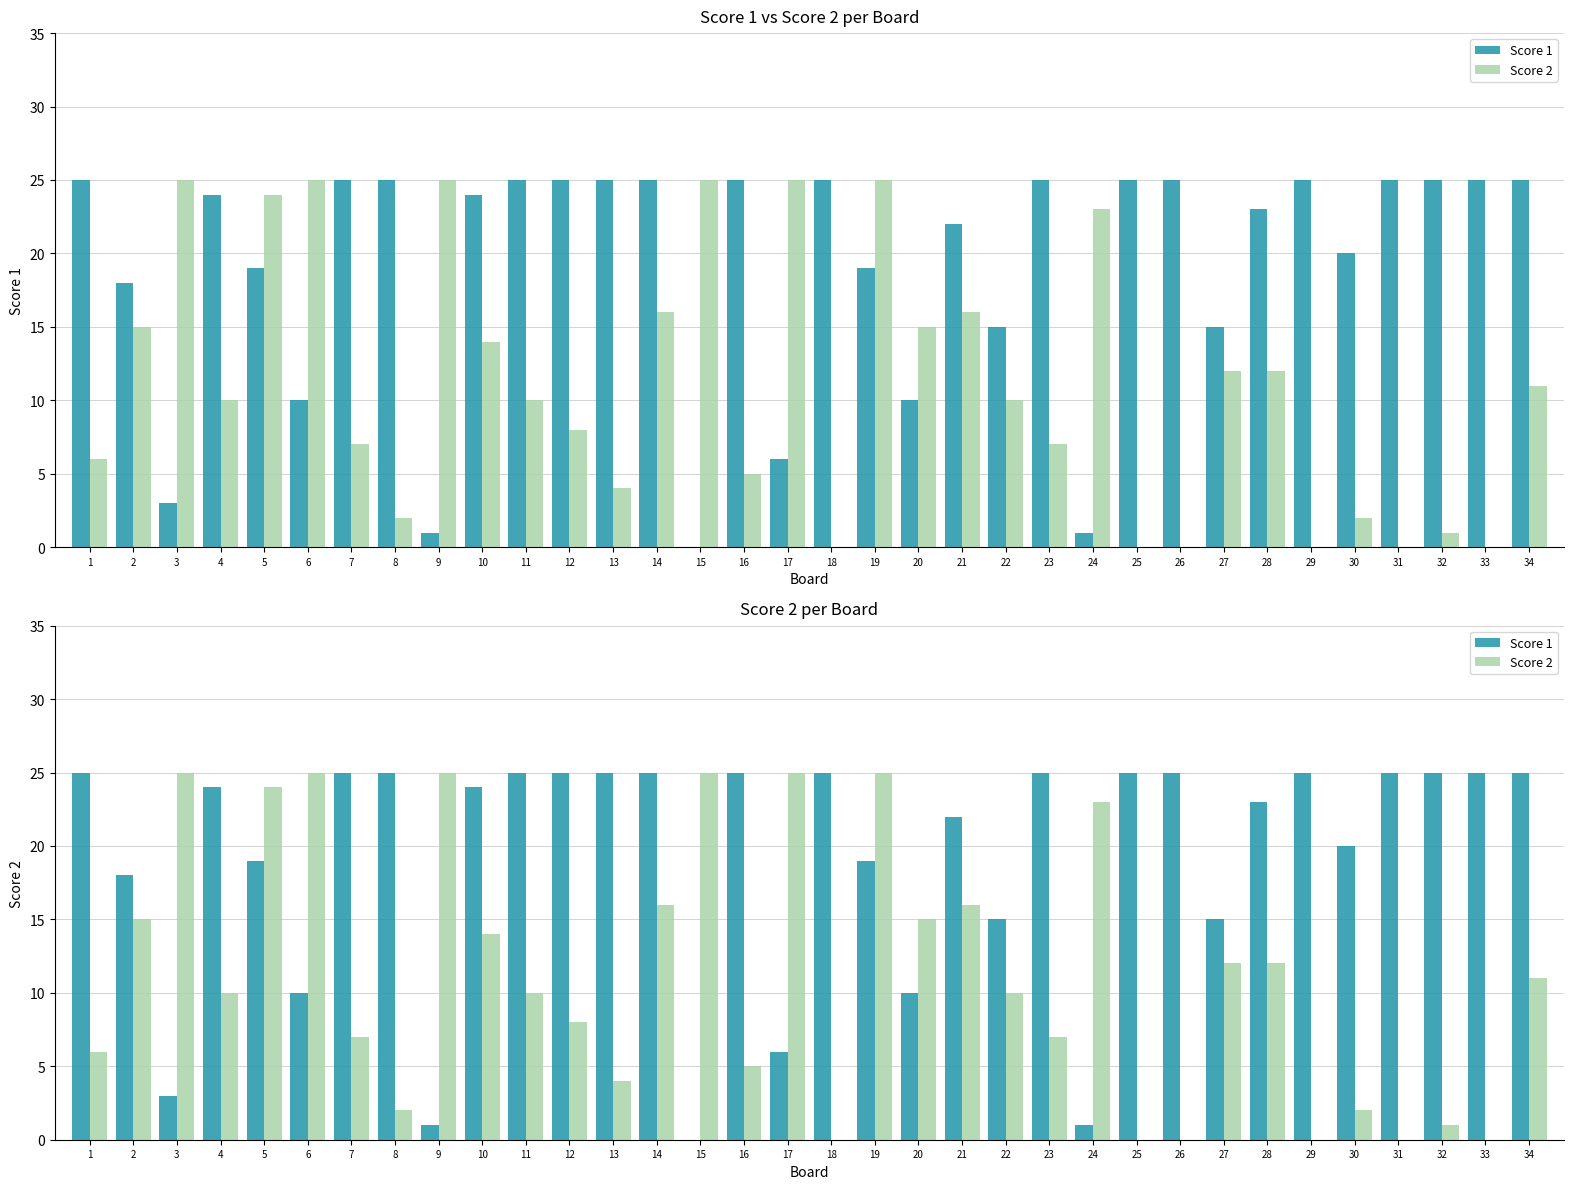

Is it true that Score 1 equals 1 at 24?

True